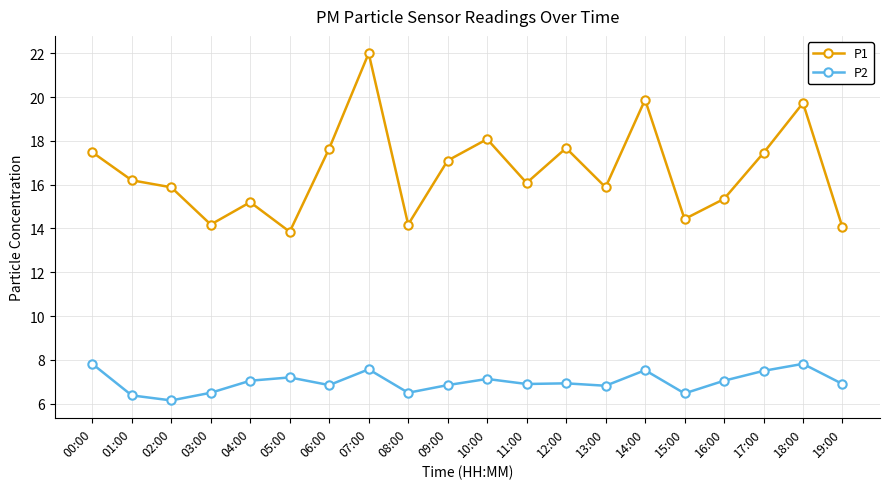

At which category is the sum across all series the highest?

07:00